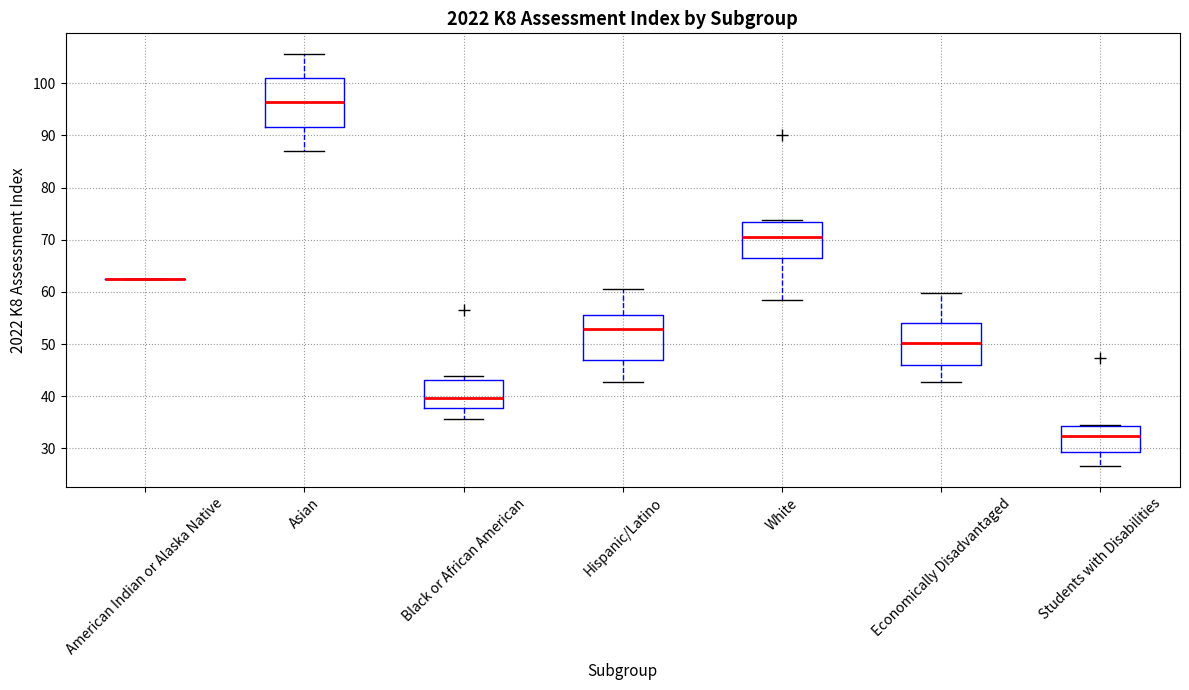

Where does the lower whisker of the box for Economically Disadvantaged end on the y-axis? The values are not printed on the chart, so give them approximately, as read against the axis.

43